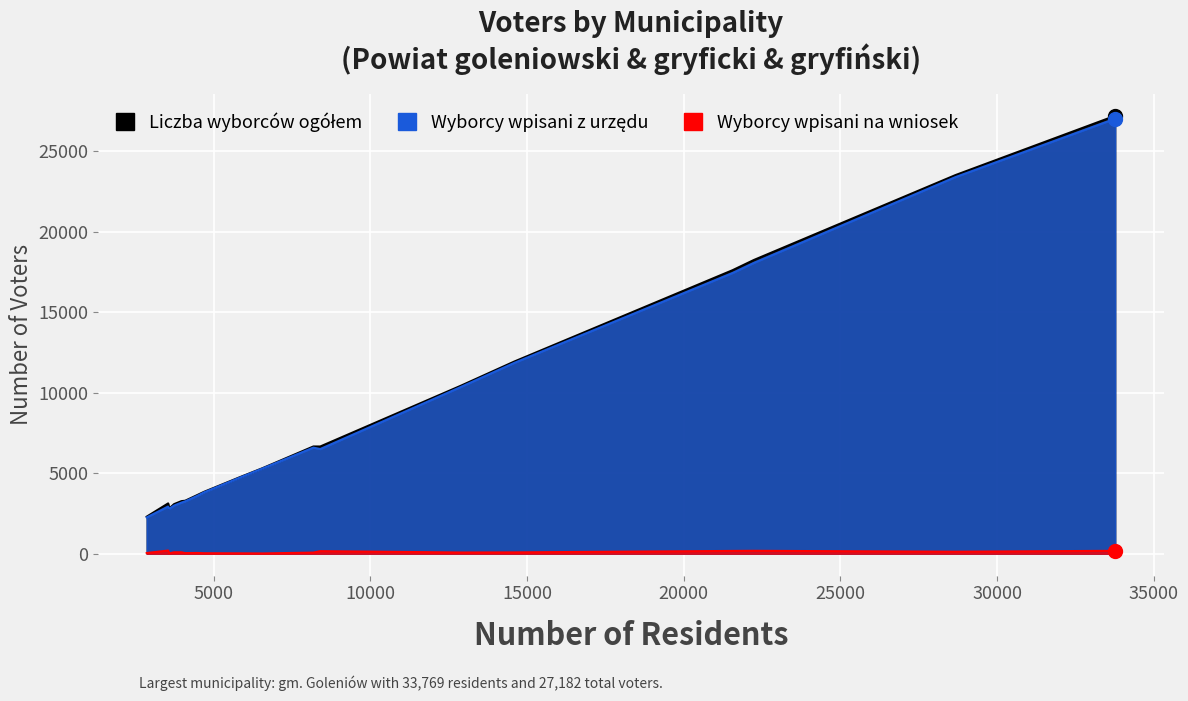

In Liczba wyborców wpisanych z urzędu, how many points are higher than both neighbors (excluding endpoints)?

6